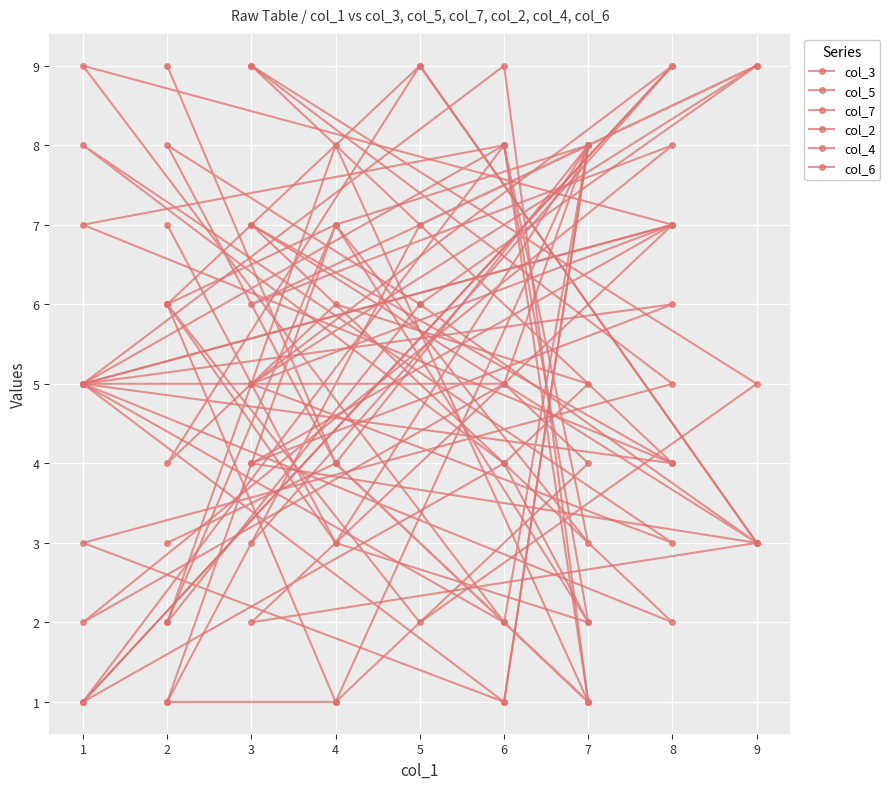

Which category has the highest value in the col_5 series?

8